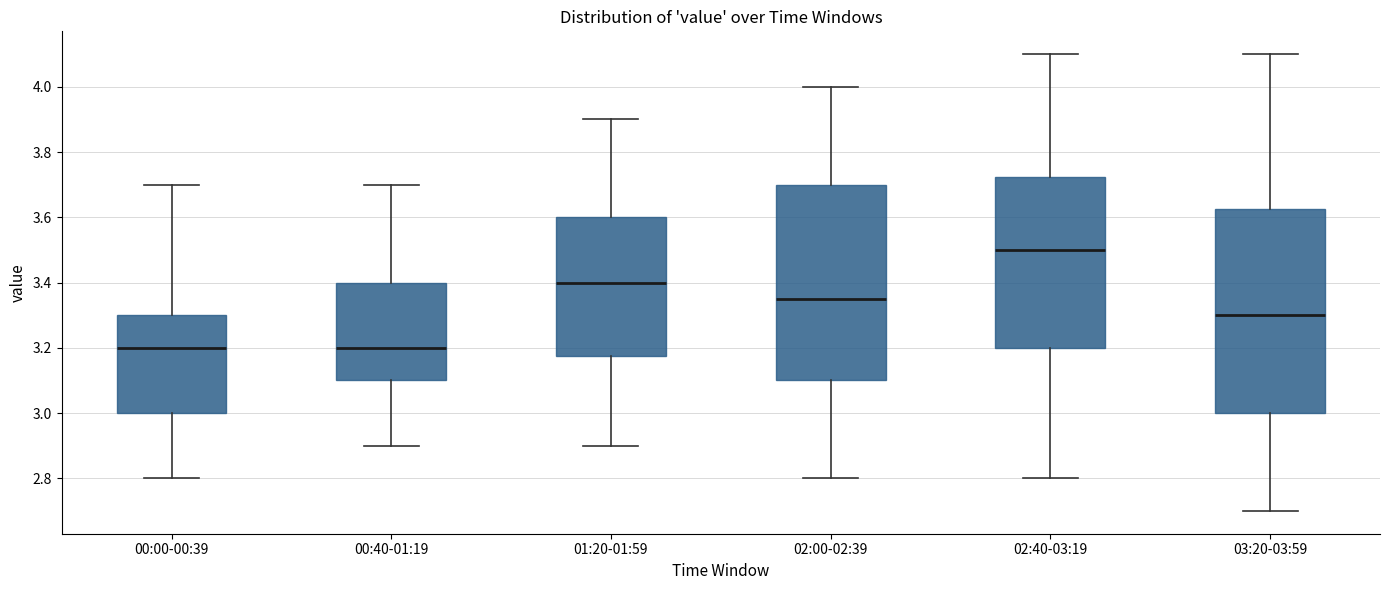

Reading left to right, transcribe this box plot: for each box, give where its median line is, the range the box spans, and where its two whiskers end, as read against the y-axis. The values are not printed on the chart, so give them approximately, as read against the axis.

00:00-00:39: median 3.20, box 3.00 to 3.30, whiskers 2.80 to 3.70
00:40-01:19: median 3.20, box 3.10 to 3.40, whiskers 2.90 to 3.70
01:20-01:59: median 3.40, box 3.18 to 3.60, whiskers 2.90 to 3.90
02:00-02:39: median 3.36, box 3.10 to 3.70, whiskers 2.80 to 4.00
02:40-03:19: median 3.50, box 3.20 to 3.72, whiskers 2.80 to 4.10
03:20-03:59: median 3.30, box 3.00 to 3.62, whiskers 2.70 to 4.10